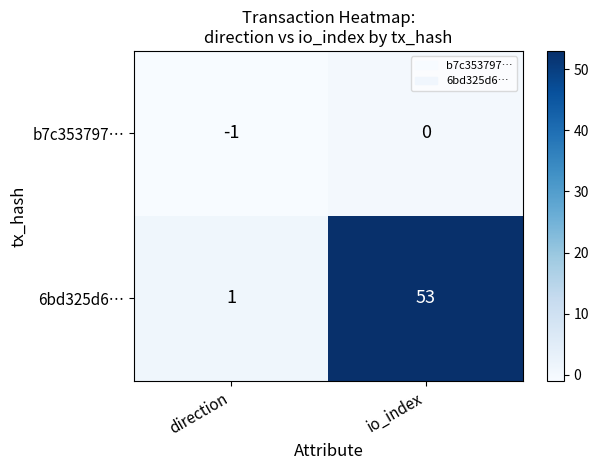

At how many categories does at least one series exceed 13?

1